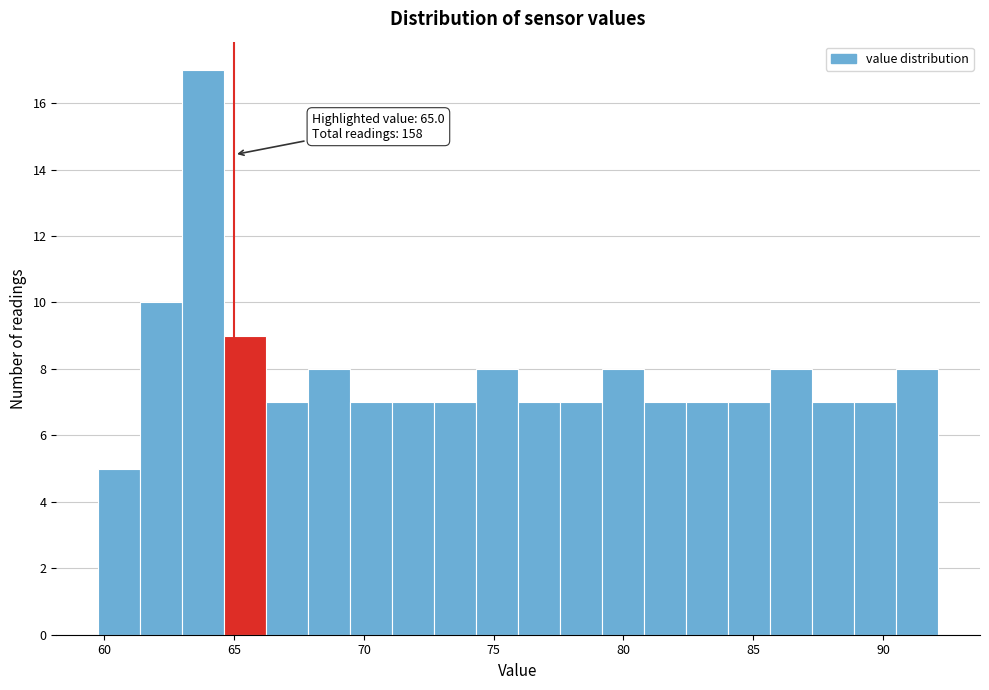

Read against the x-axis, roughly where is the centre of the tallest bar?

64.0